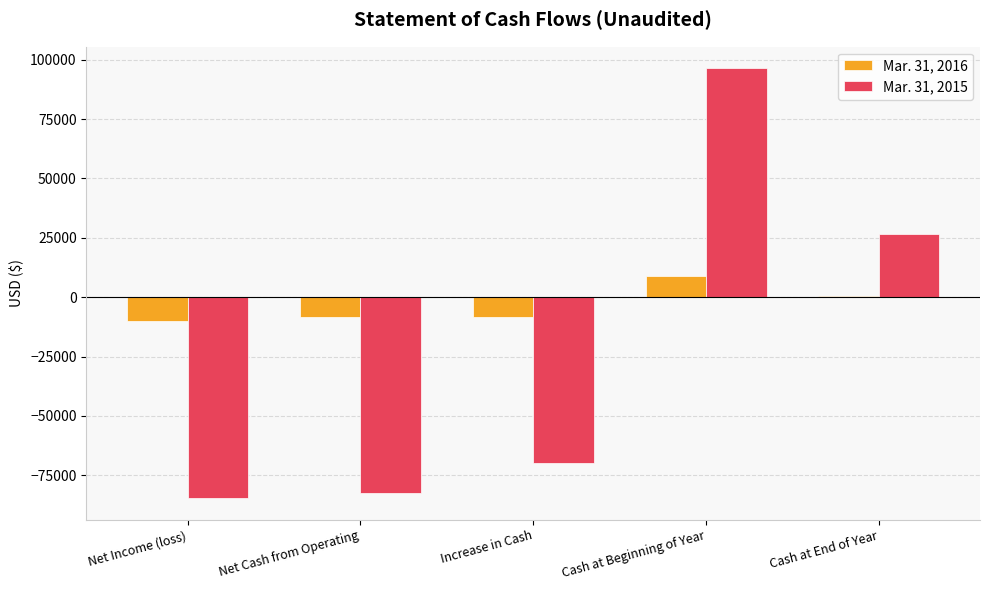

Is it true that Mar. 31, 2016 equals 445 at Cash at End of Year?

True